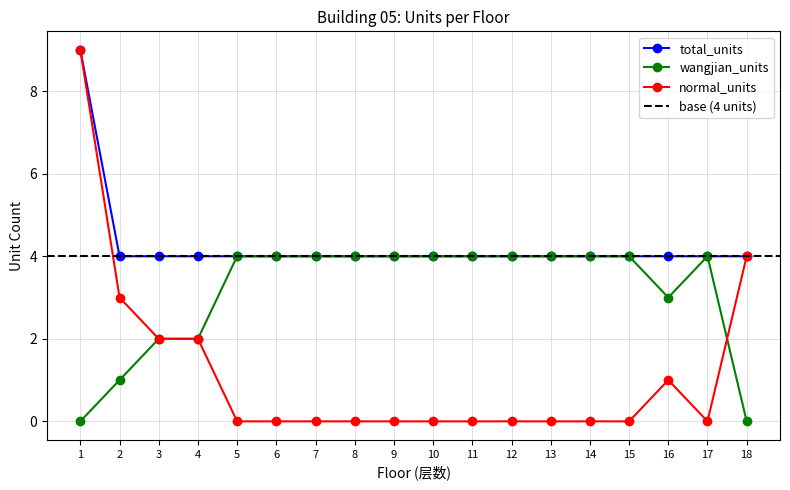

Does the chart display data point markers on the line(s)?

Yes